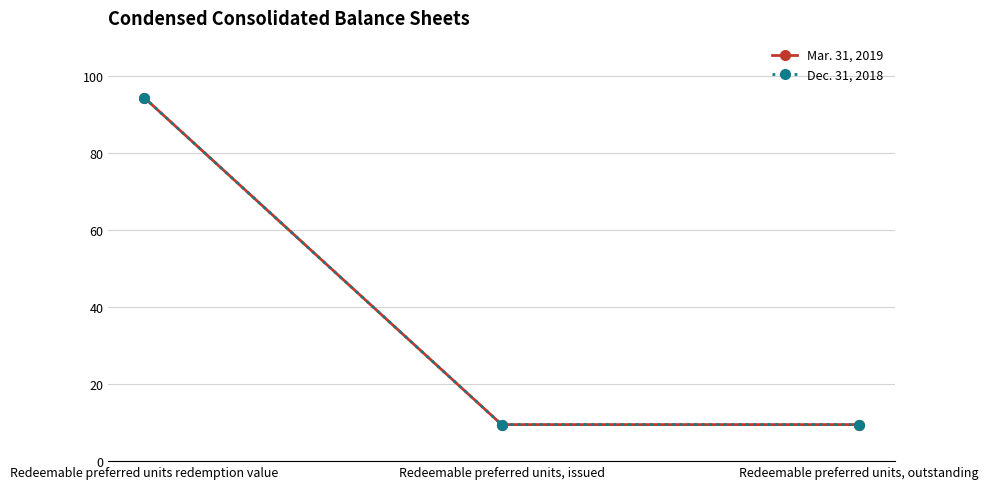

What is the sum of the Mar. 31, 2019 values at Redeemable preferred units redemption value and Redeemable preferred units, outstanding?

104.0